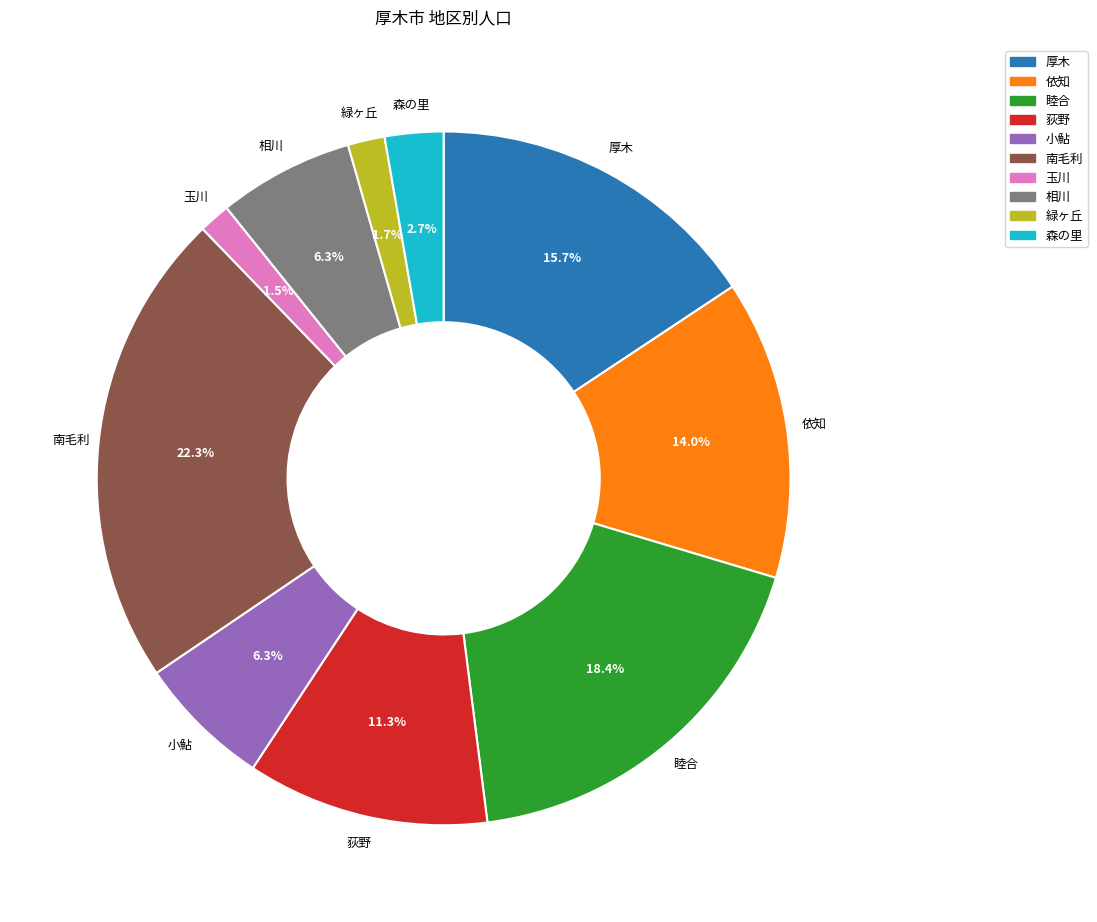

Combined, what portion of the pie is 南毛利 and 荻野?

33.5%